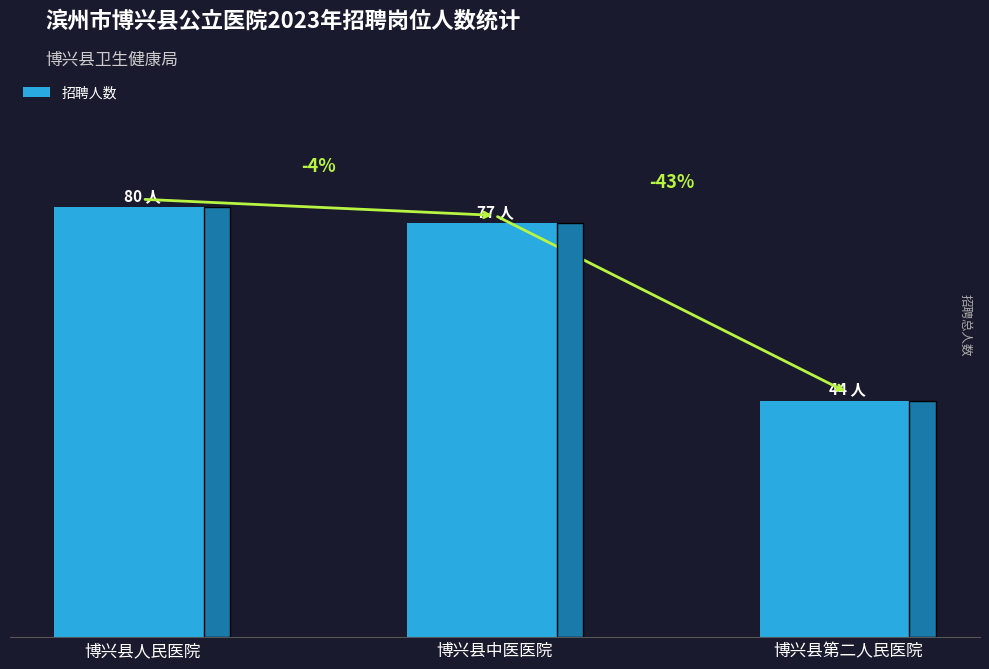

How many data points are less than 77?

1